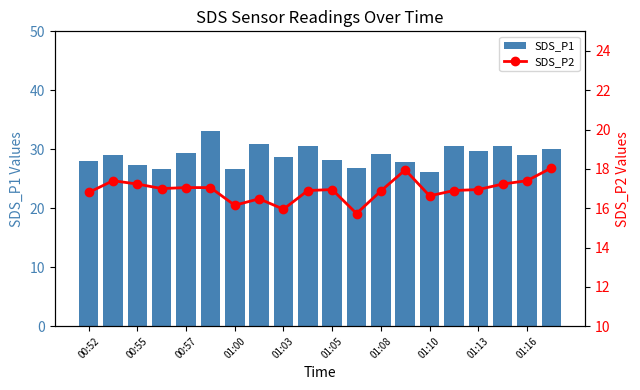

Reading left to right, list all the values displayed in this chart.

SDS_P1: 28.0	29.1	27.4	26.6	29.4	33.1	26.7	30.8	28.7	30.5	28.1	26.8	29.2	27.9	26.2	30.5	29.6	30.6	29.1	30.0
SDS_P2: 16.8	17.4	17.2	17.0	17.1	17.1	16.1	16.5	15.9	16.9	16.9	15.7	16.9	17.9	16.6	16.9	16.9	17.2	17.4	18.1